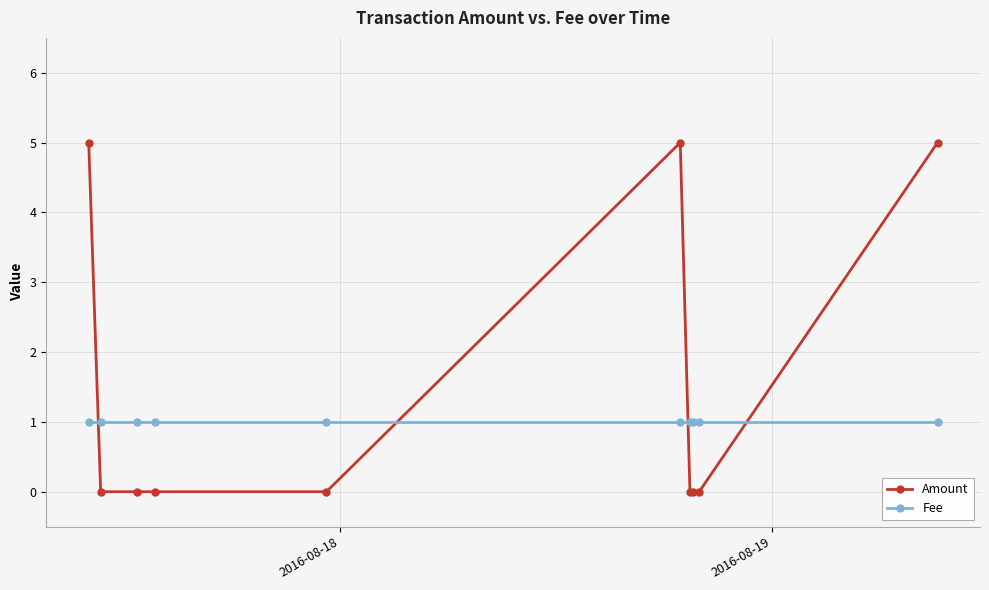

Which series has the widest spread of values?

Amount